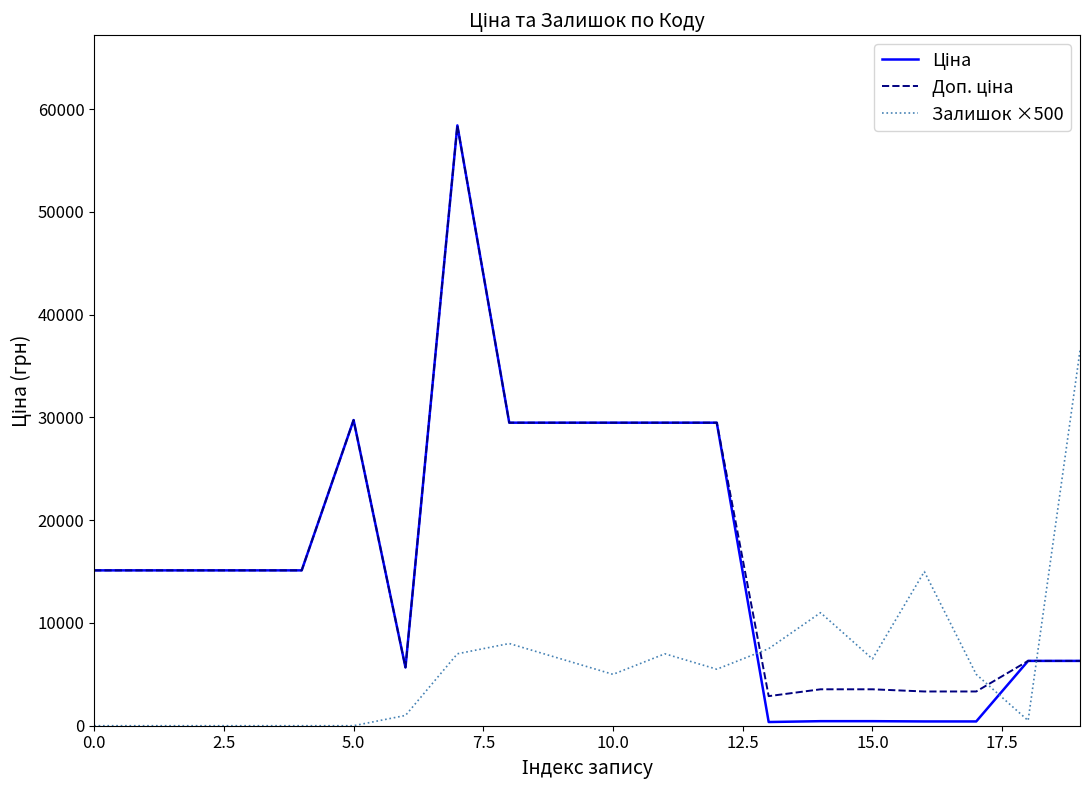

What is the maximum value shown in the chart?

58426.5